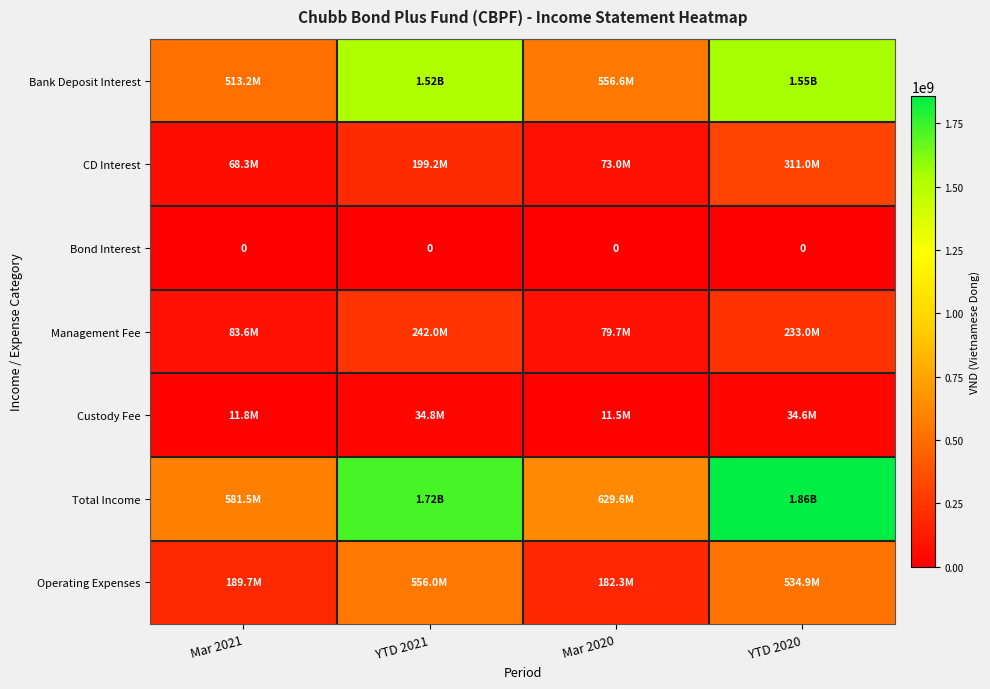

The Bank Deposit Interest series shows 1545997262 at YTD 2020. True or false?

True